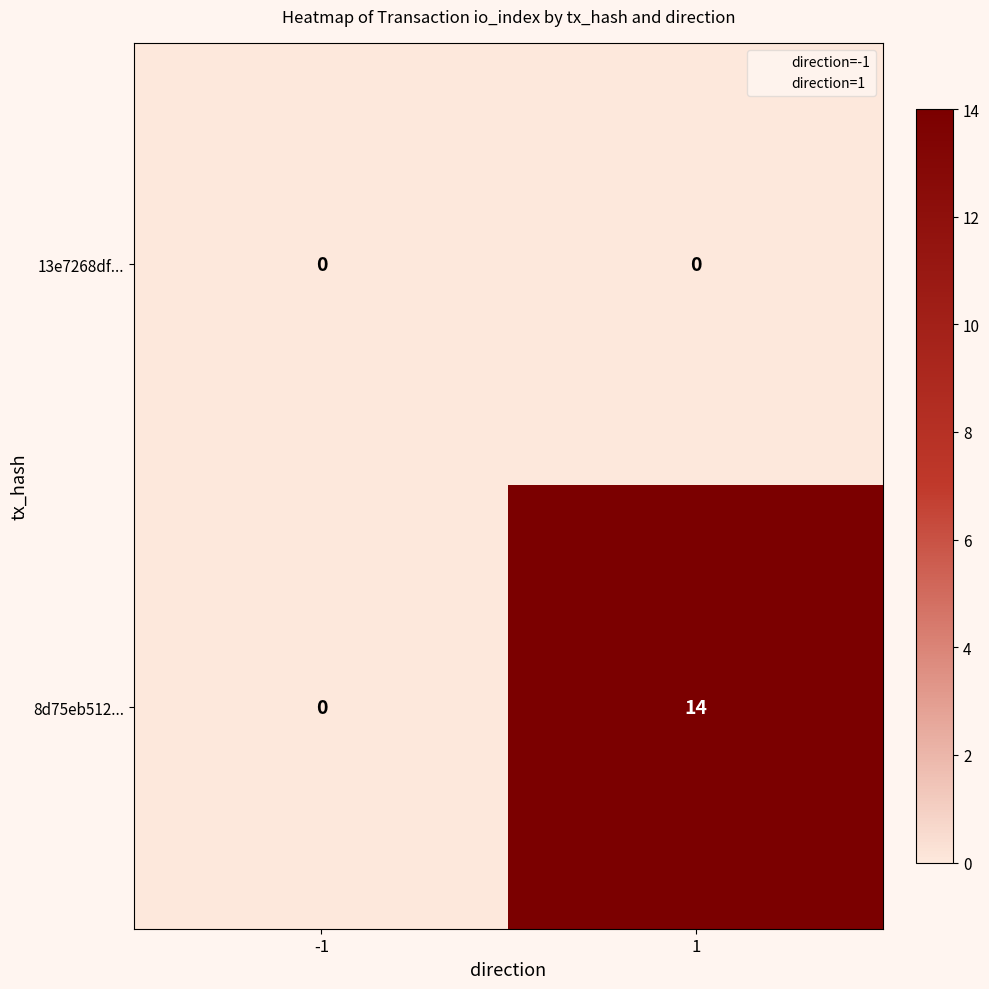

Rank the series by their average value, from lowest to highest.

13e7268df..., 8d75eb512...